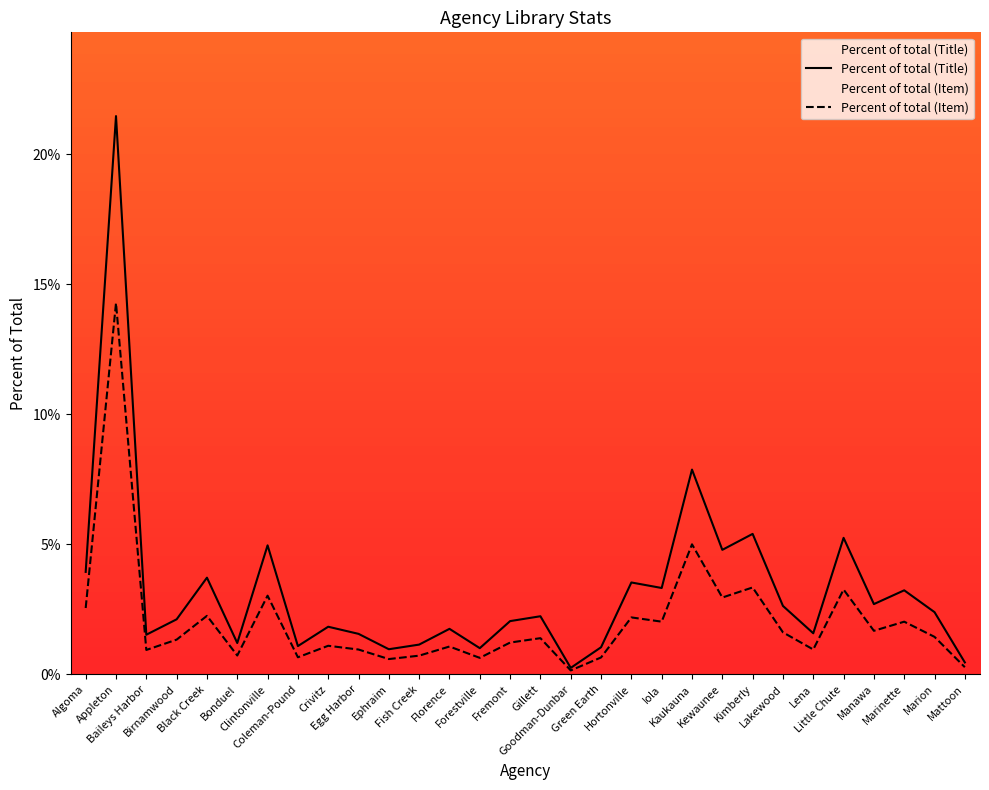

Which series changed the most between Algoma and Iola?

Percent of total (Title)